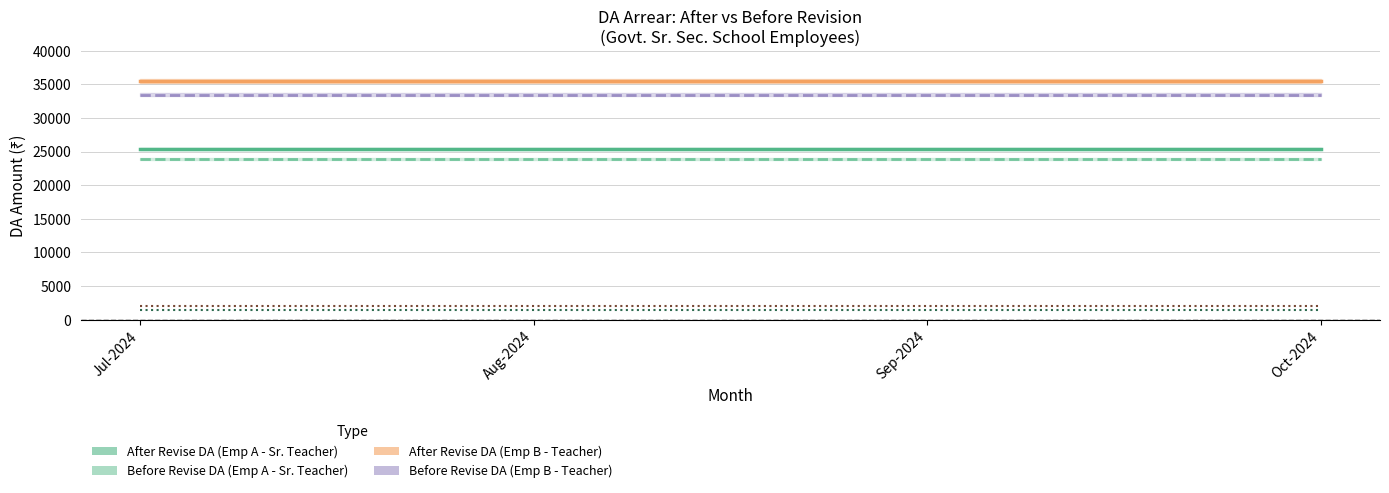

What is the value of the Before Revise DA (Emp B) point at the 3rd from the left?

33500